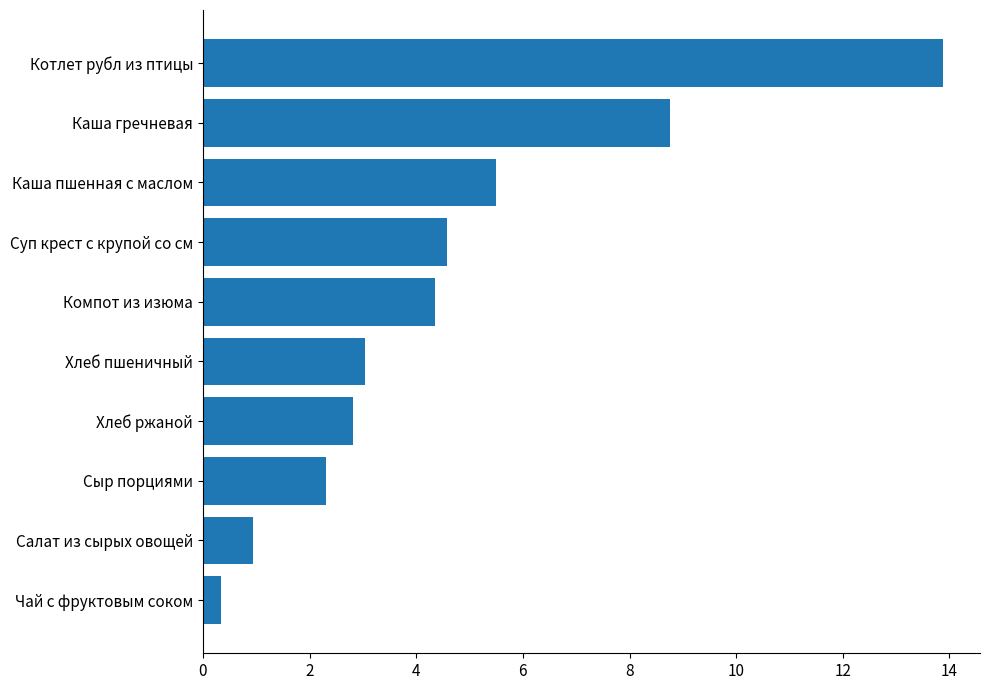

What is the sum of all values?

46.5